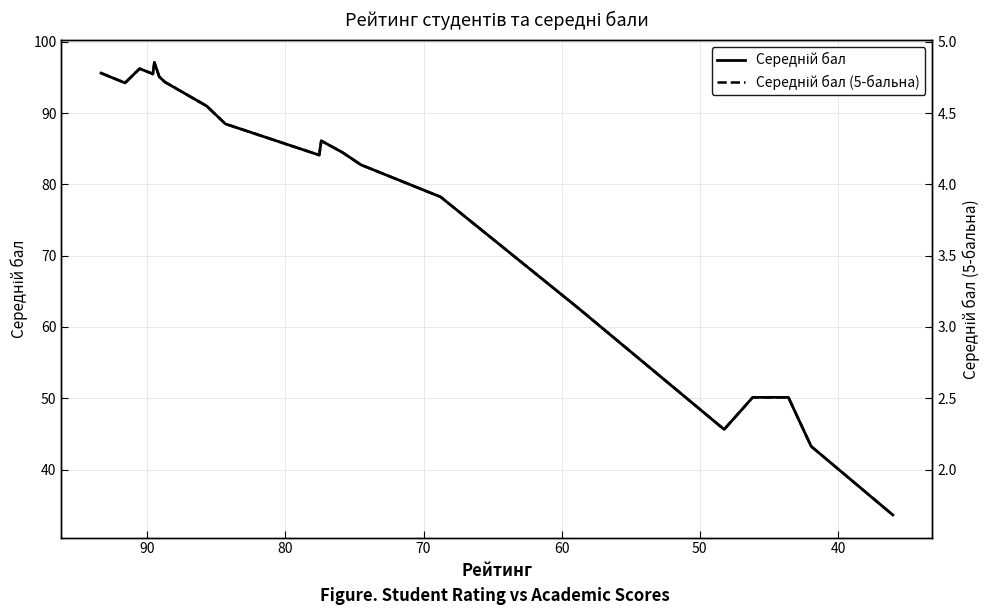

How many data points in Середній бал (5-бальна) are above 4?

14